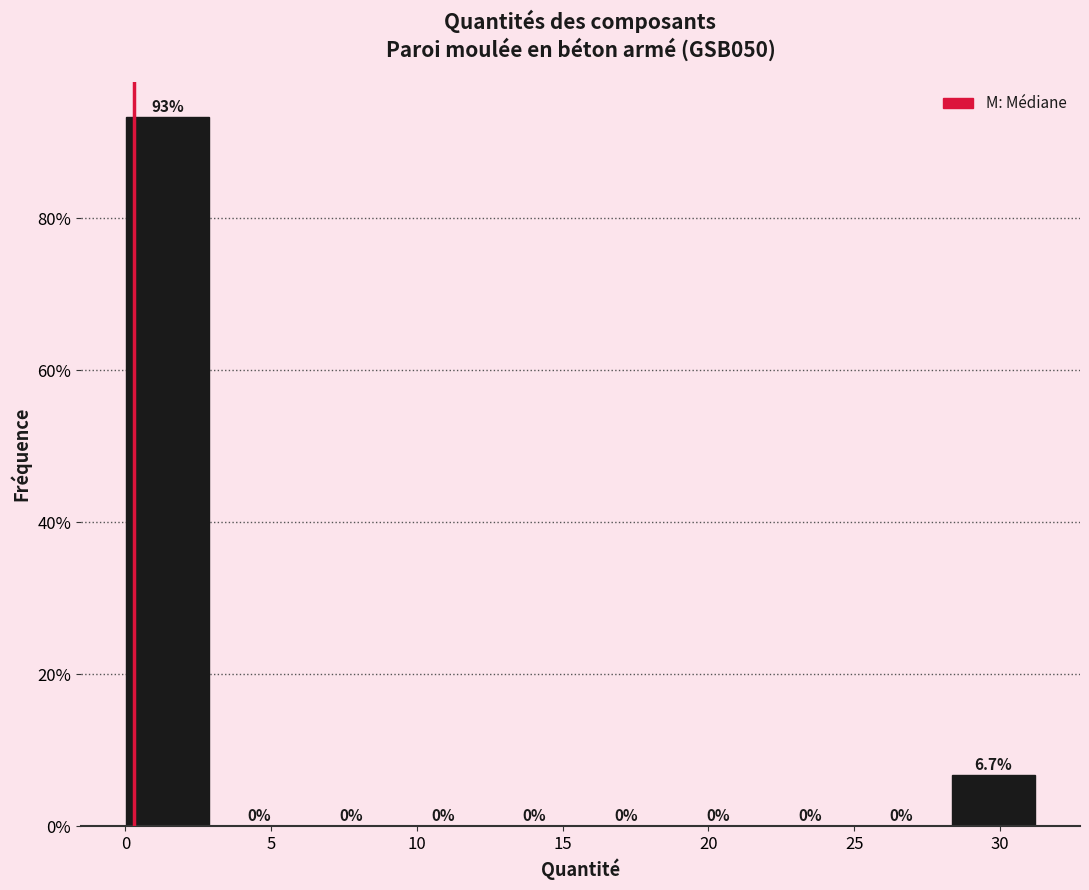

Reading left to right, transcribe this chart: for each bar, give the range it covers on the x-axis and its height. The bar edges are not printed on the chart, so give them approximately, as read against the axis.

0.0 to 3.0: 93.3
3.0 to 6.5: 0.0
6.5 to 9.5: 0.0
9.5 to 12.5: 0.0
12.5 to 16.0: 0.0
16.0 to 19.0: 0.0
19.0 to 22.0: 0.0
22.0 to 25.0: 0.0
25.0 to 28.5: 0.0
28.5 to 31.5: 6.7